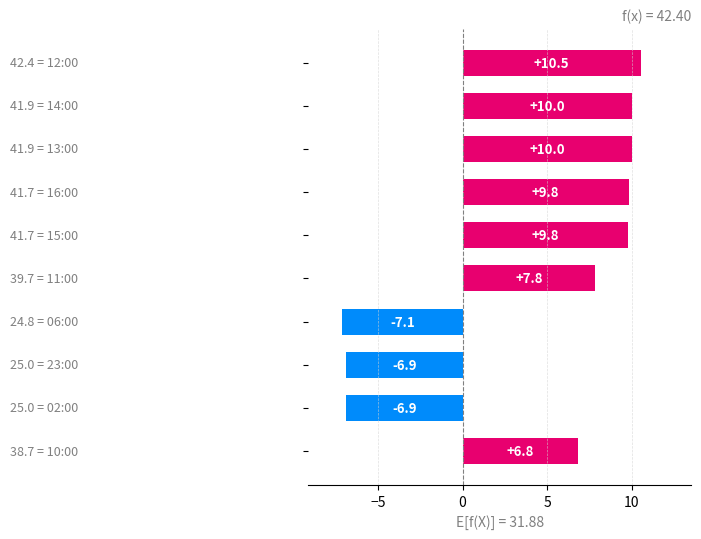

What is the difference between the second highest and second lowest values?

16.9